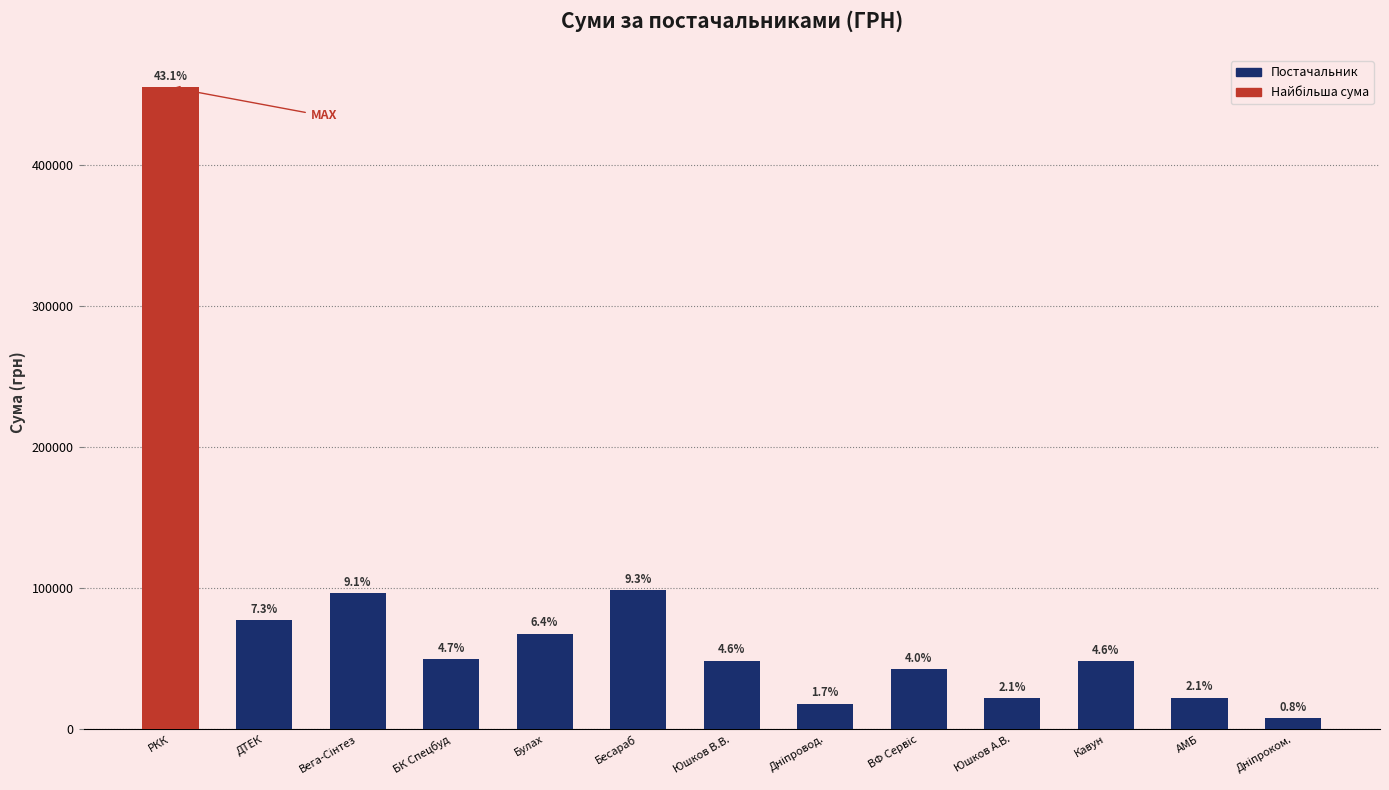

What is the greatest value displayed?

455441.8